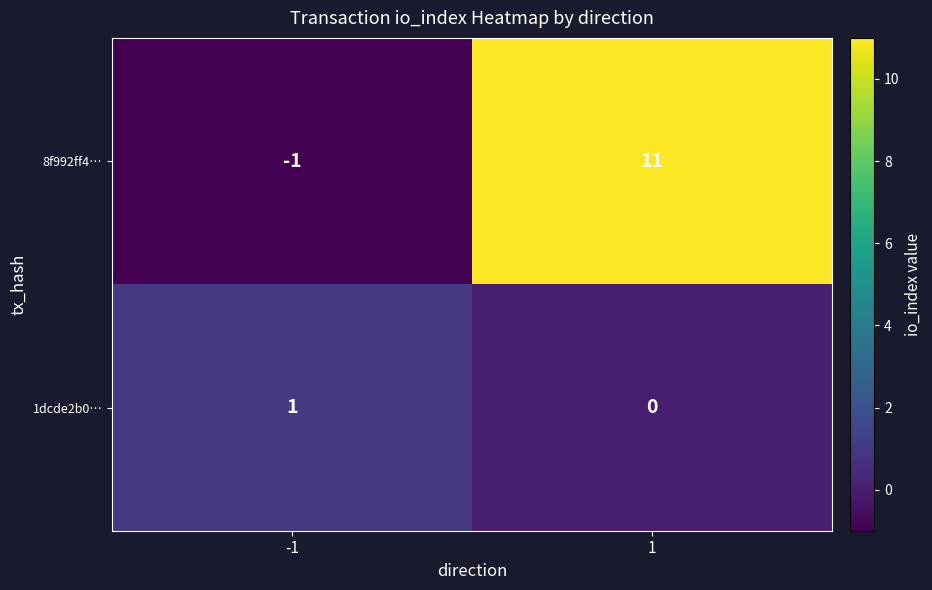

Reading left to right, list all the values displayed in this chart.

8f992ff4…: -1=-1	1=11
1dcde2b0…: -1=1	1=0